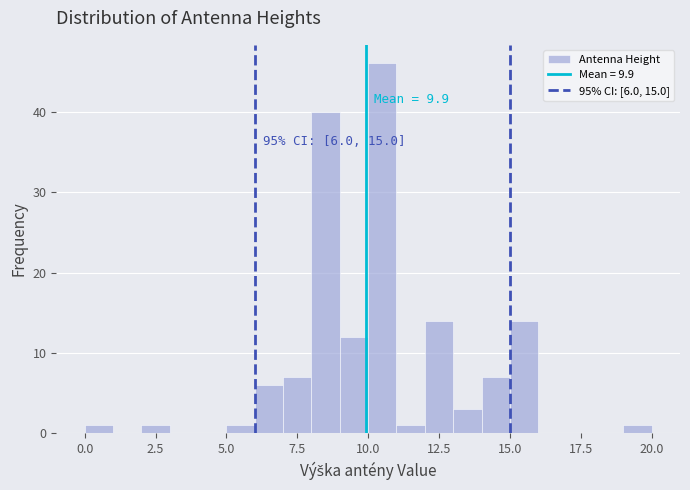

Around what value on the x-axis is the tallest bar? Give the approximate position of its centre, as read against the axis.

10.5